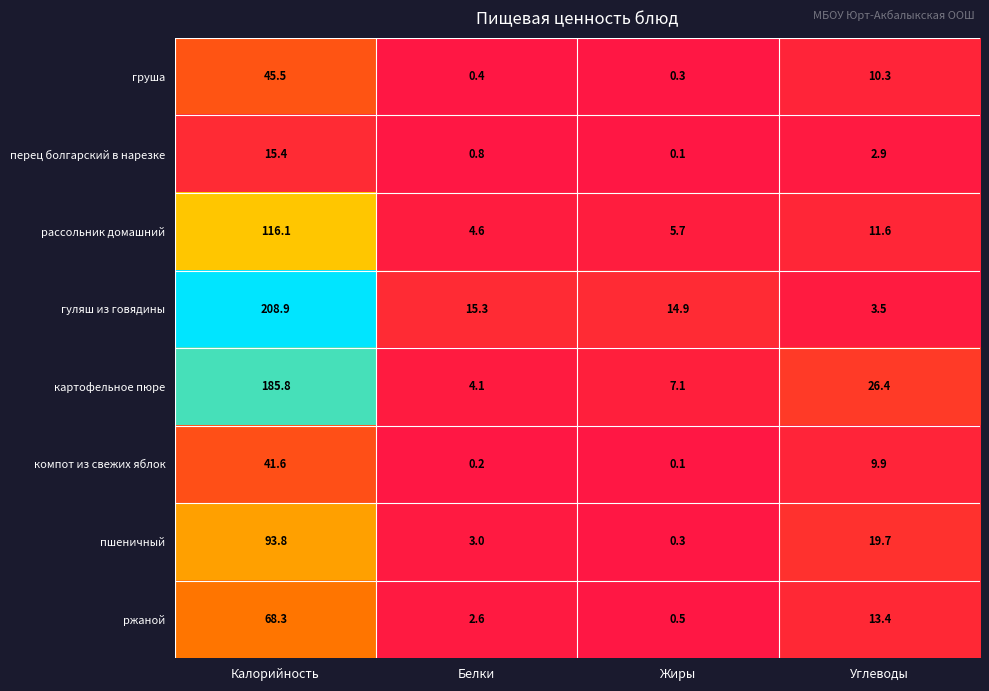

What is the difference between the рассольник домашний values at Жиры and Белки?

1.1